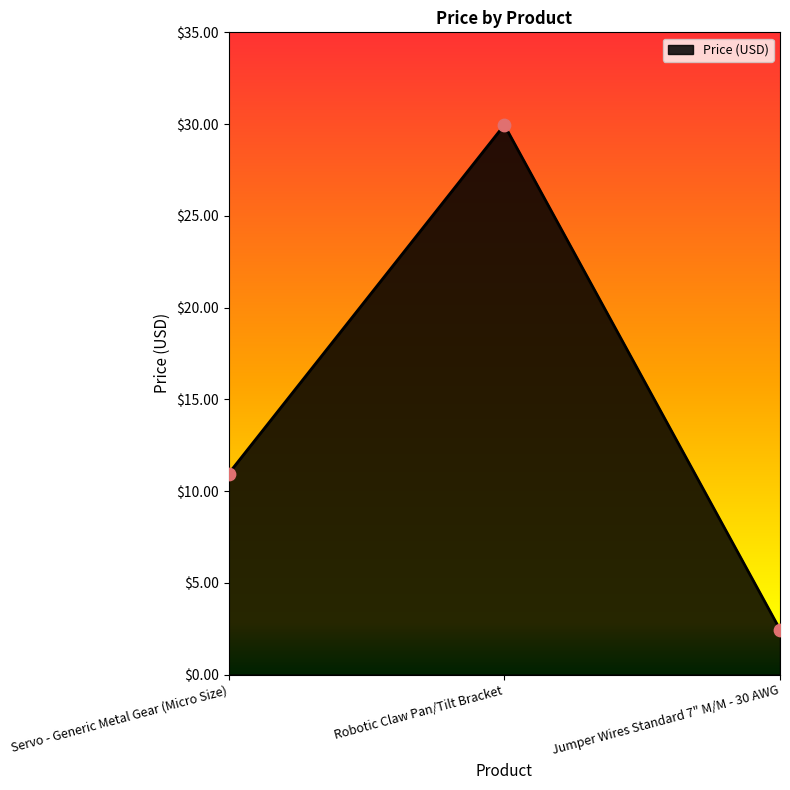

What is the change in value from Servo - Generic Metal Gear (Micro Size) to Jumper Wires Standard 7" M/M - 30 AWG?

-8.5